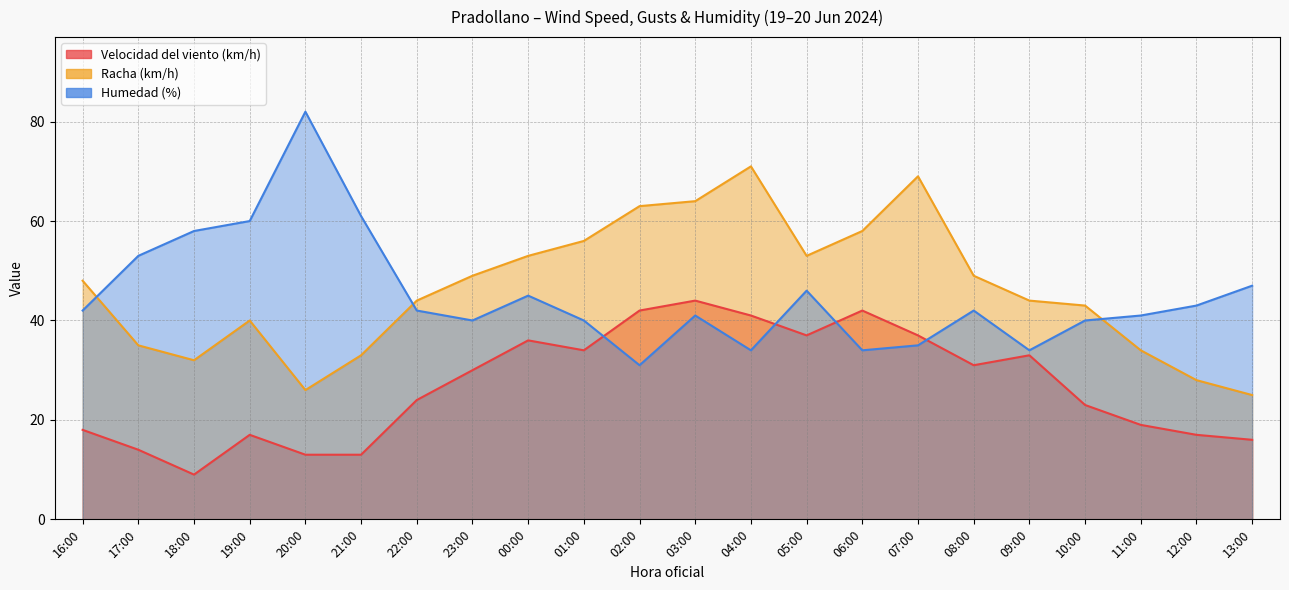

True or false: Velocidad del viento (km/h) has more than 1 points higher than both neighbors.

True